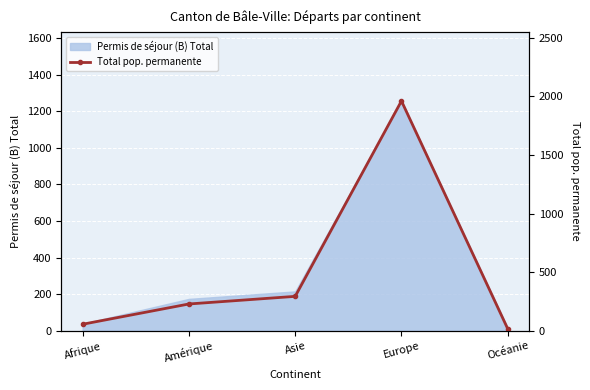

What position from the left is Europe?

4